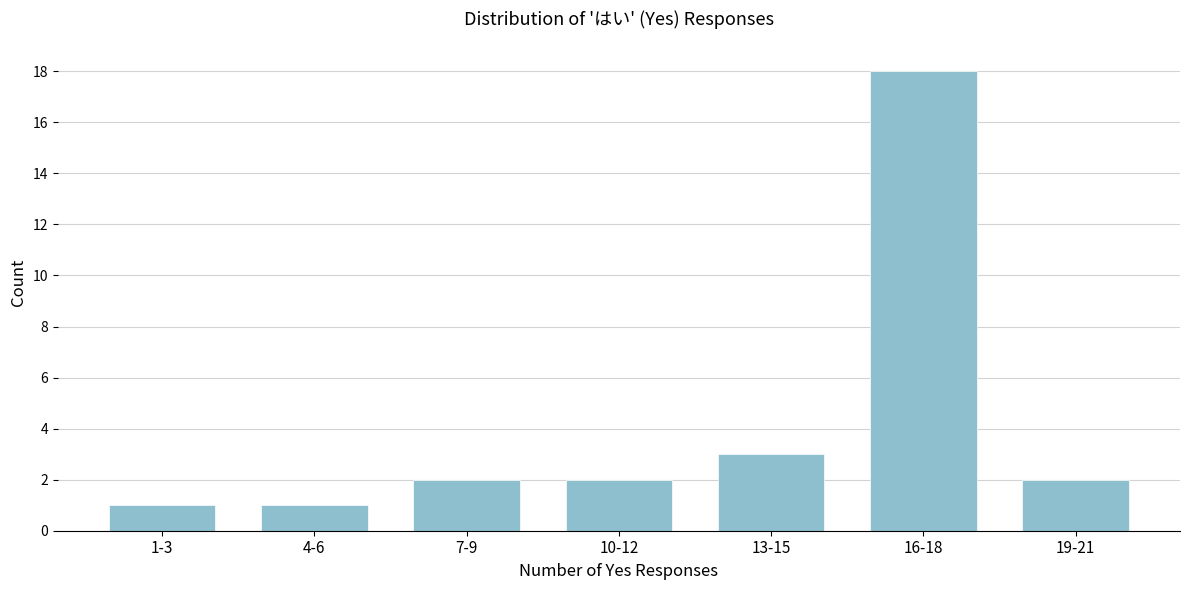

Reading left to right, extract all data points from this chart.

1	1	2	2	3	18	2